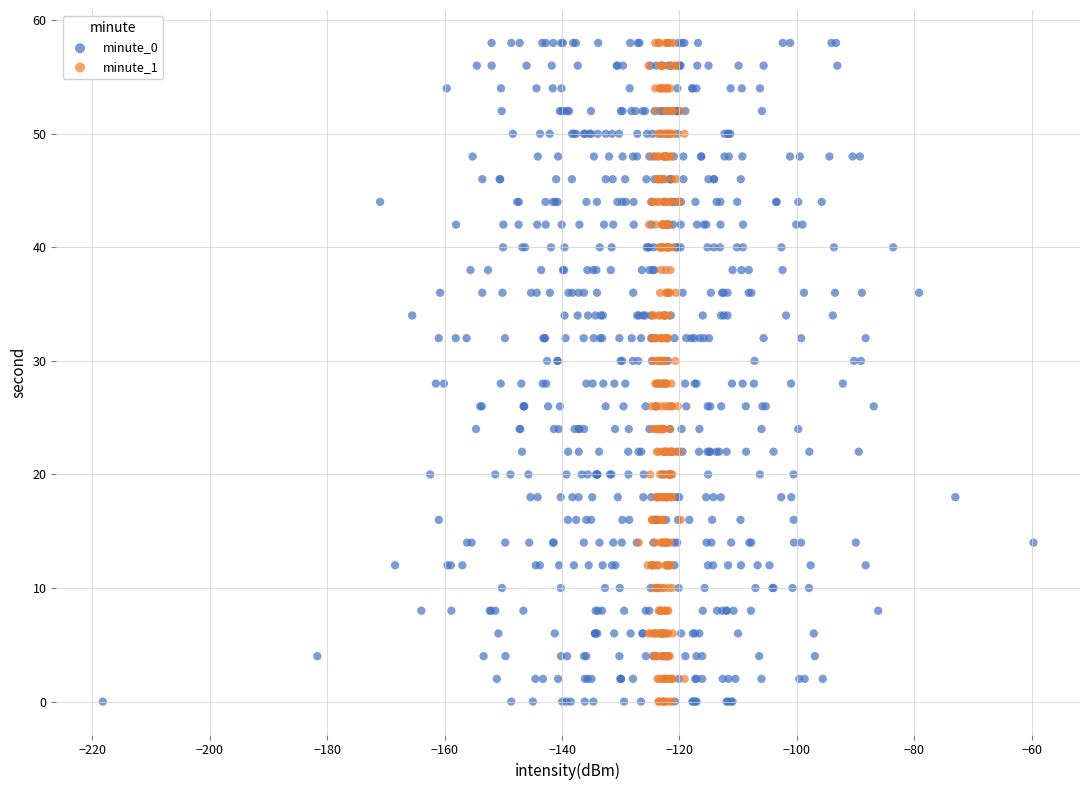

What are all the series names shown in the legend?

minute_0, minute_1